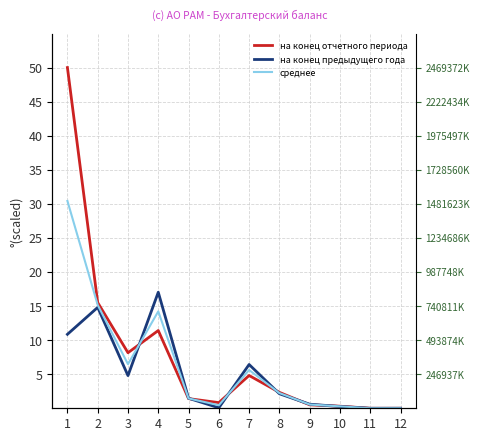

What is the value of the на конец предыдущего года point at the 2nd from the left?

14.8